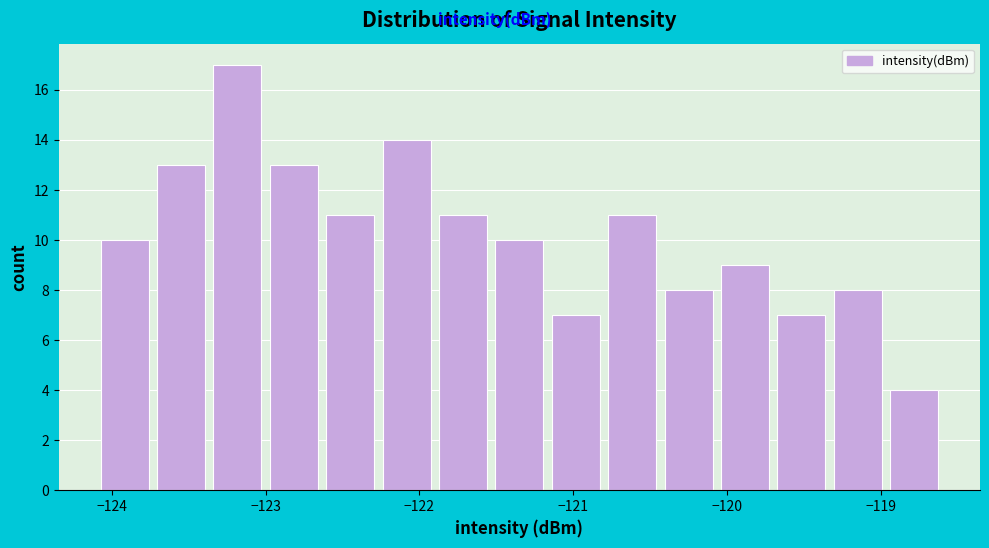

Read against the x-axis, roughly where is the centre of the tallest bar?

-123.2